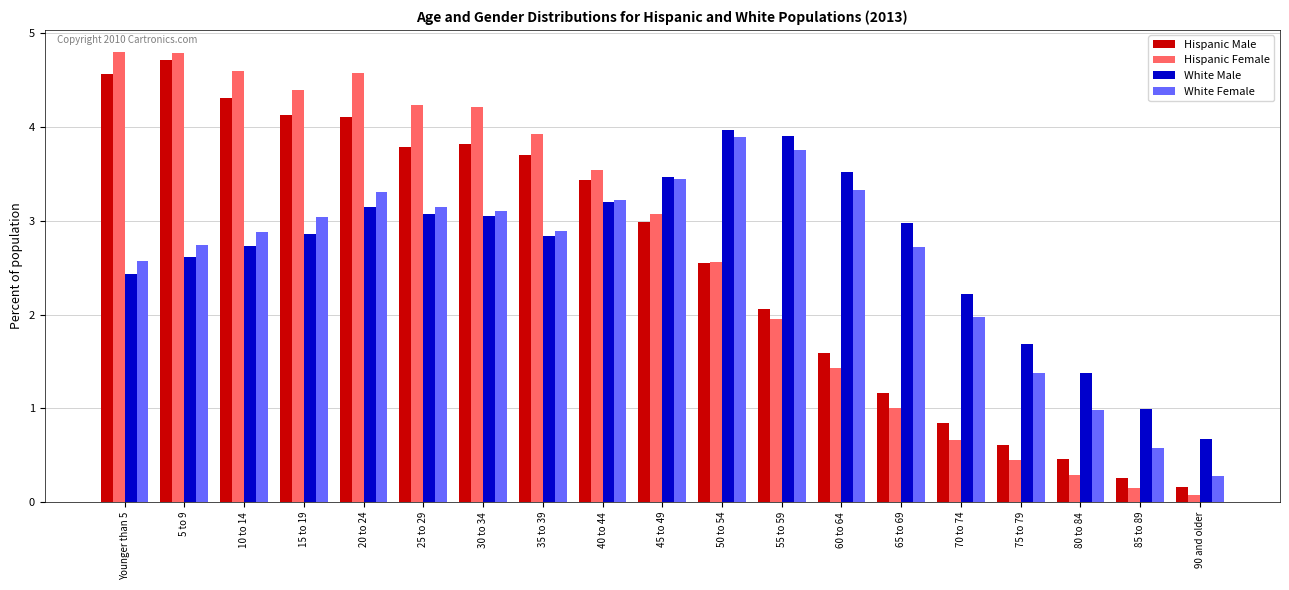

Is the value of Hispanic Female at 50 to 54 greater than the value of White Male at 80 to 84?

Yes